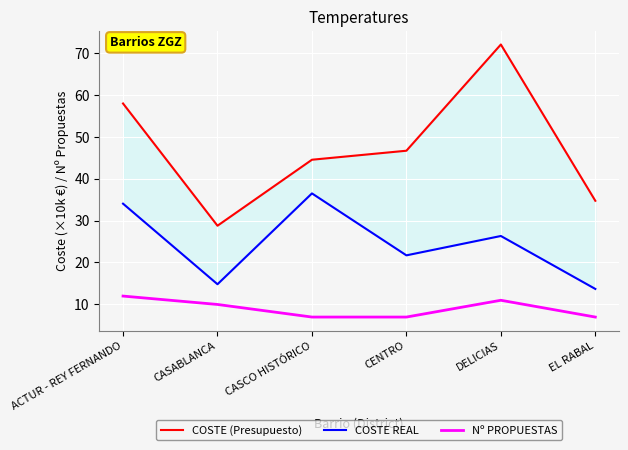

What is the minimum value shown in the chart?

7.0